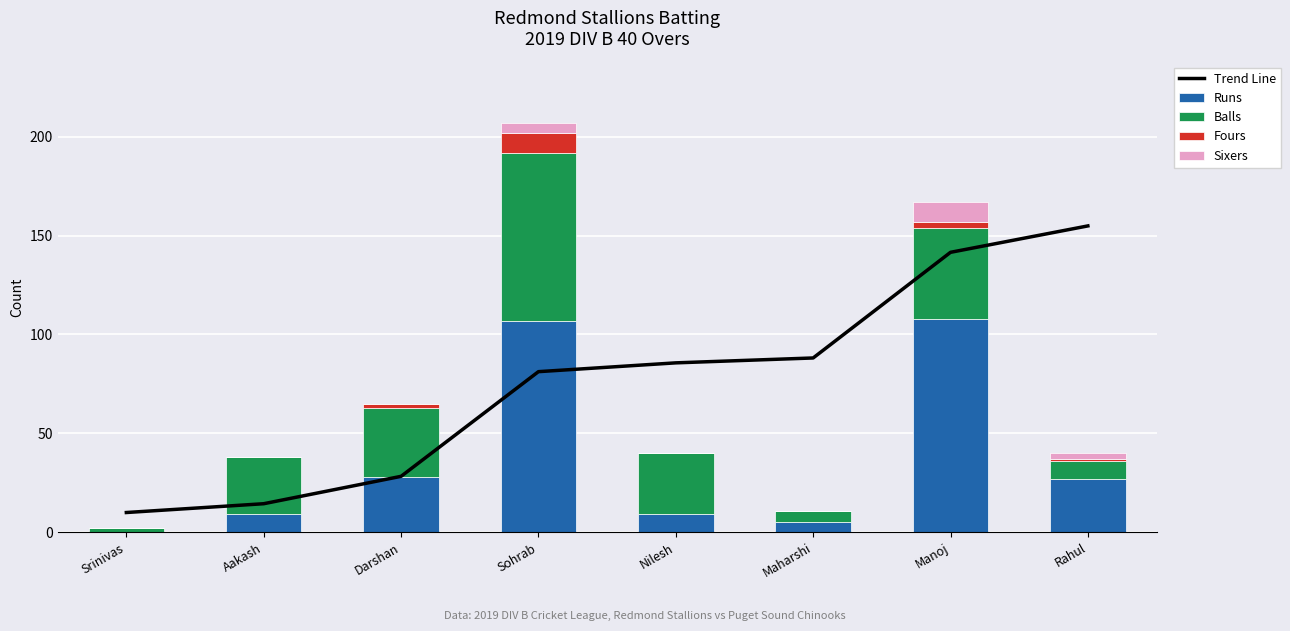

The value of Sixers at Rahul is 3.0. True or false?

True